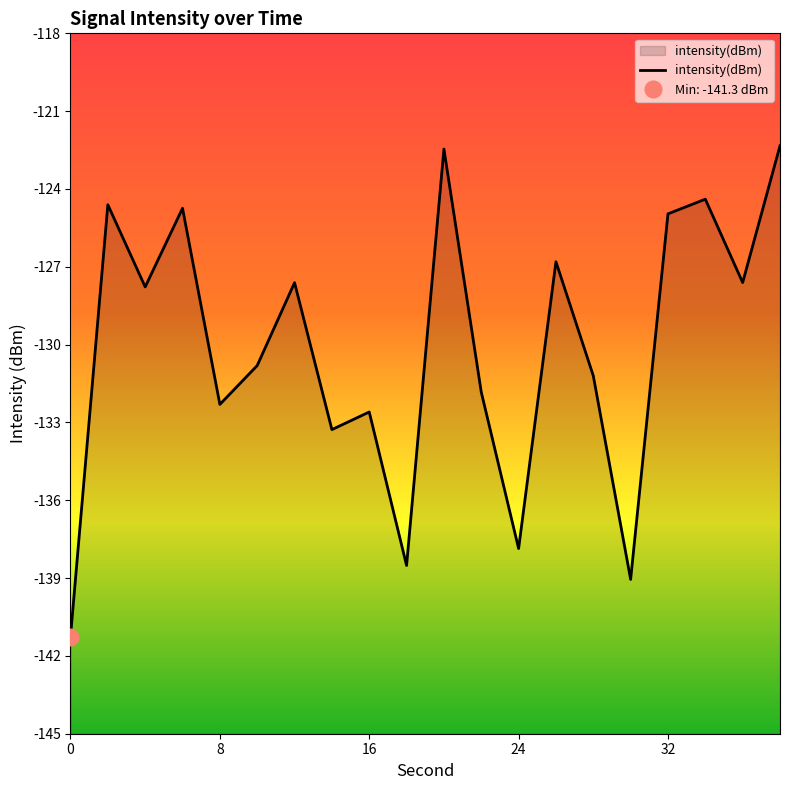

What is the lowest value of the intensity(dBm) series?

-141.3